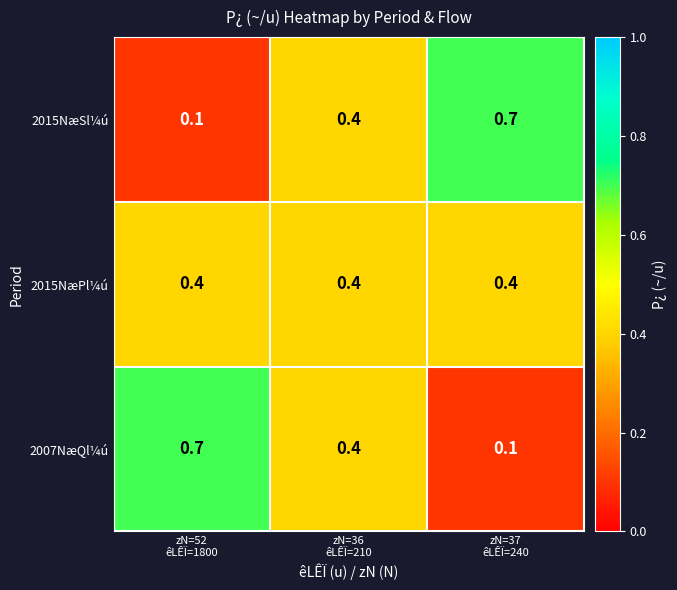

At how many categories does at least one series exceed 0?

3